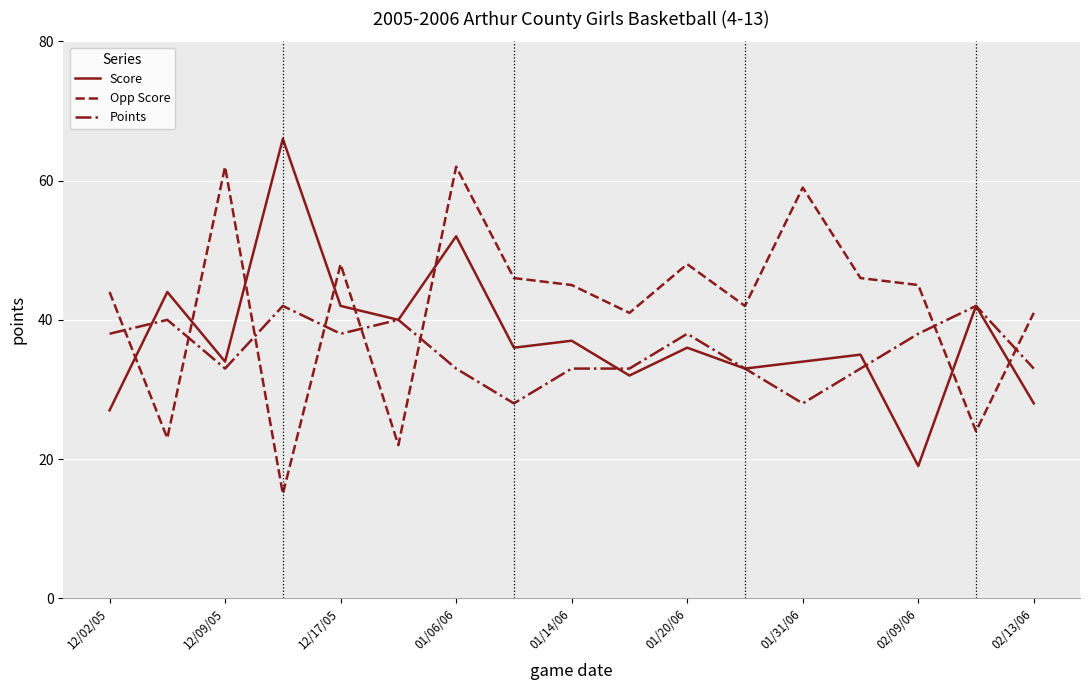

Which series has the largest total across all categories?

Opp Score